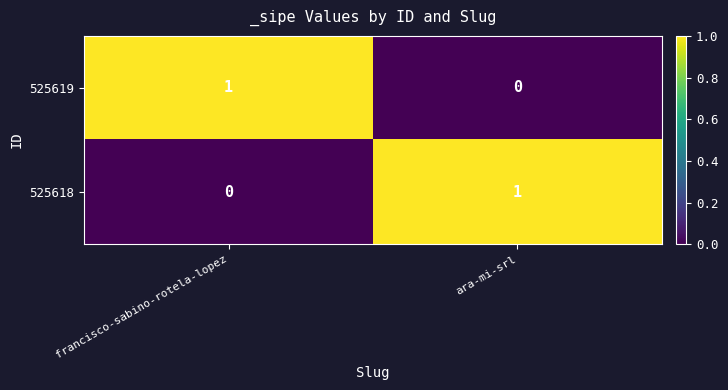

At how many categories does at least one series exceed 0?

2